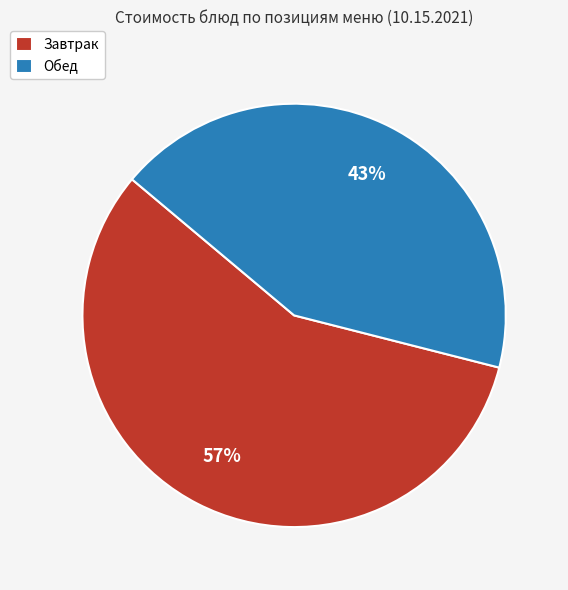

Does any single category account for the majority?

Yes